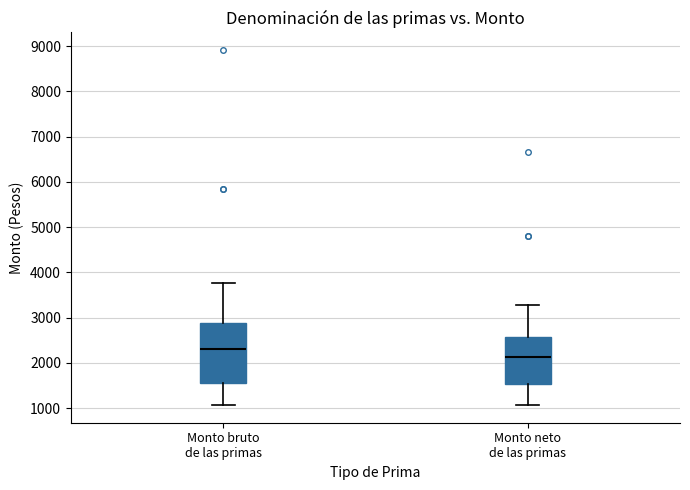

Where is the upper edge of the box for Monto neto de las primas on the y-axis? The values are not printed on the chart, so give them approximately, as read against the axis.

2600